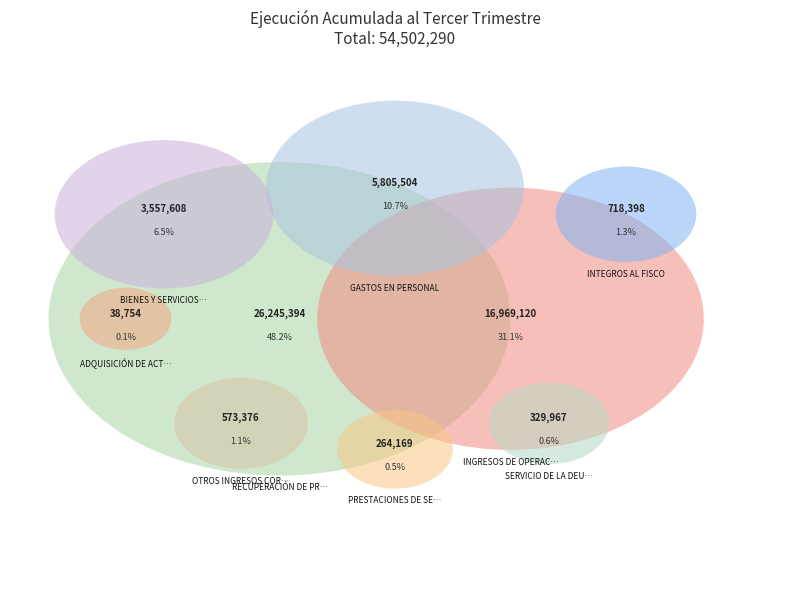

Rank the categories by value from lowest to highest.

ADQUISICIÓN DE ACTIVOS NO FINANCIEROS, PRESTACIONES DE SEGURIDAD SOCIAL, SERVICIO DE LA DEUDA, OTROS INGRESOS CORRIENTES, INTEGROS AL FISCO, BIENES Y SERVICIOS DE CONSUMO, GASTOS EN PERSONAL, INGRESOS DE OPERACIÓN, RECUPERACIÓN DE PRÉSTAMOS